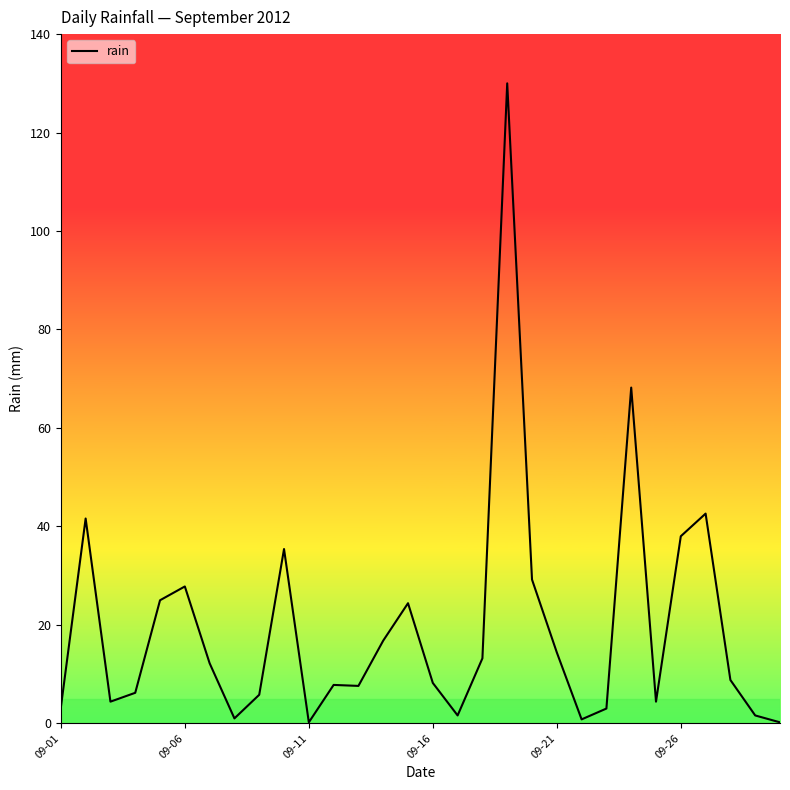

How many lines are shown in the chart?

1